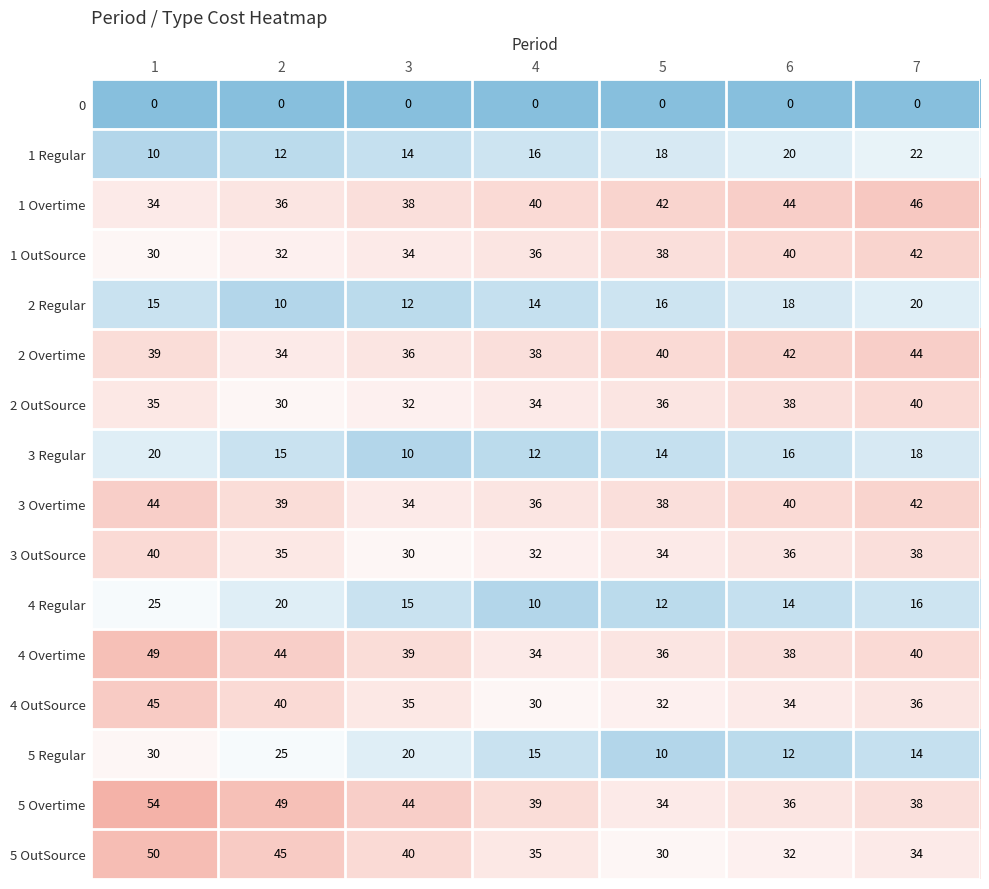

What is the difference between the maximum and second lowest values in the 3 Overtime series?

8